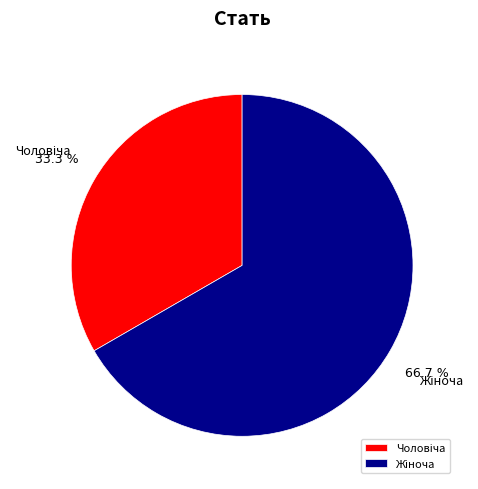

Is there a majority slice in this chart?

Yes